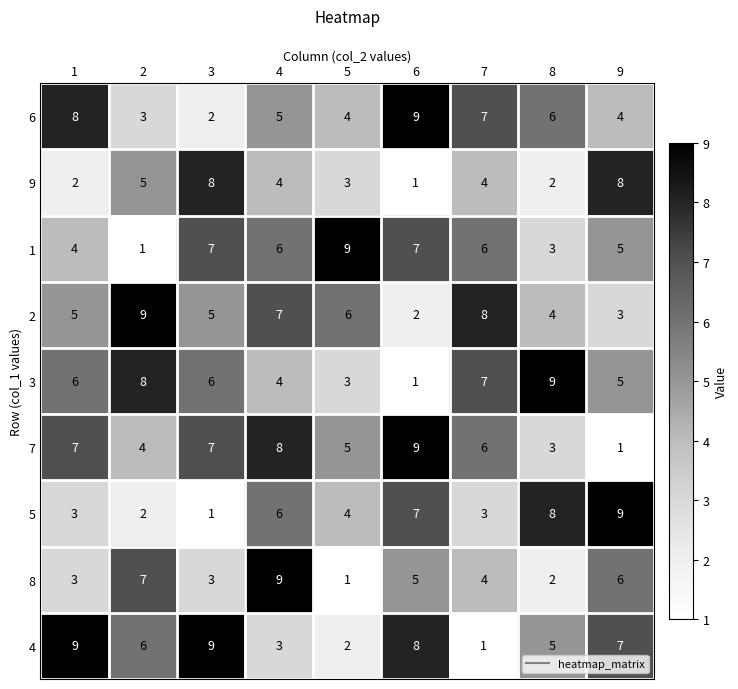

What is the highest value of the 5 series?

9